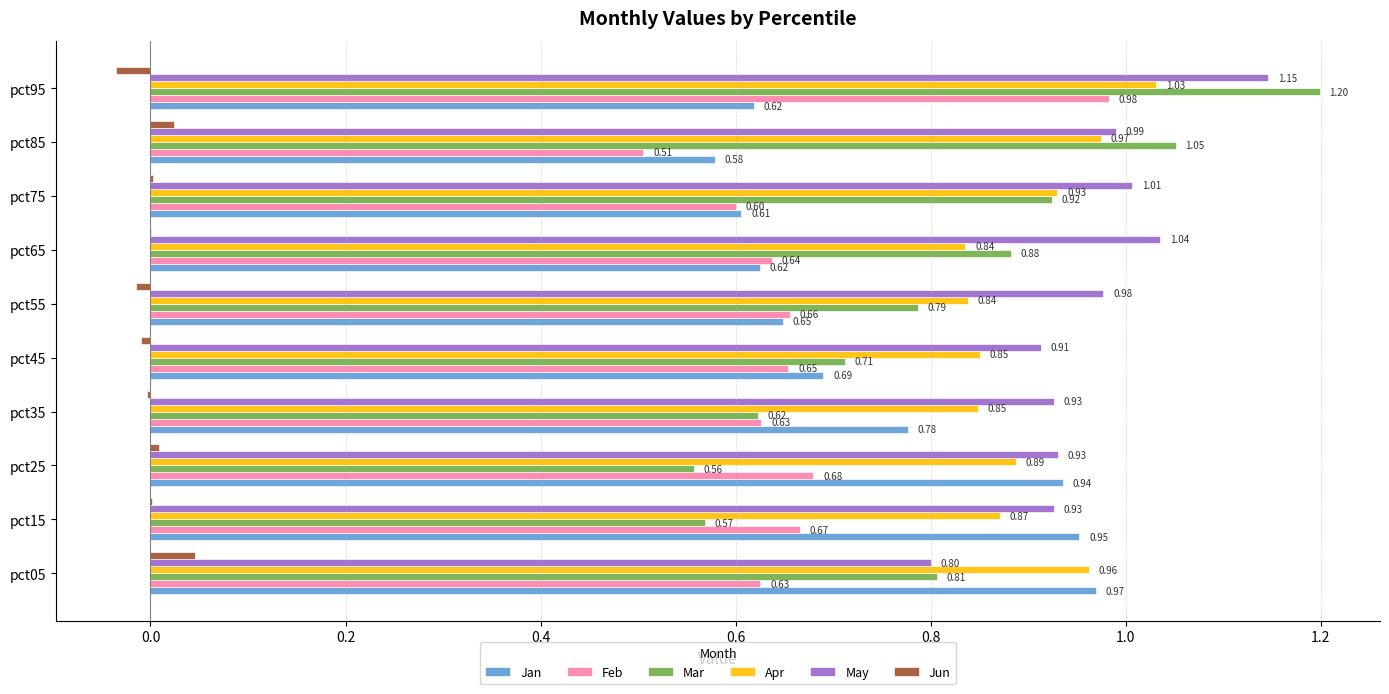

Which series has the largest total across all categories?

May